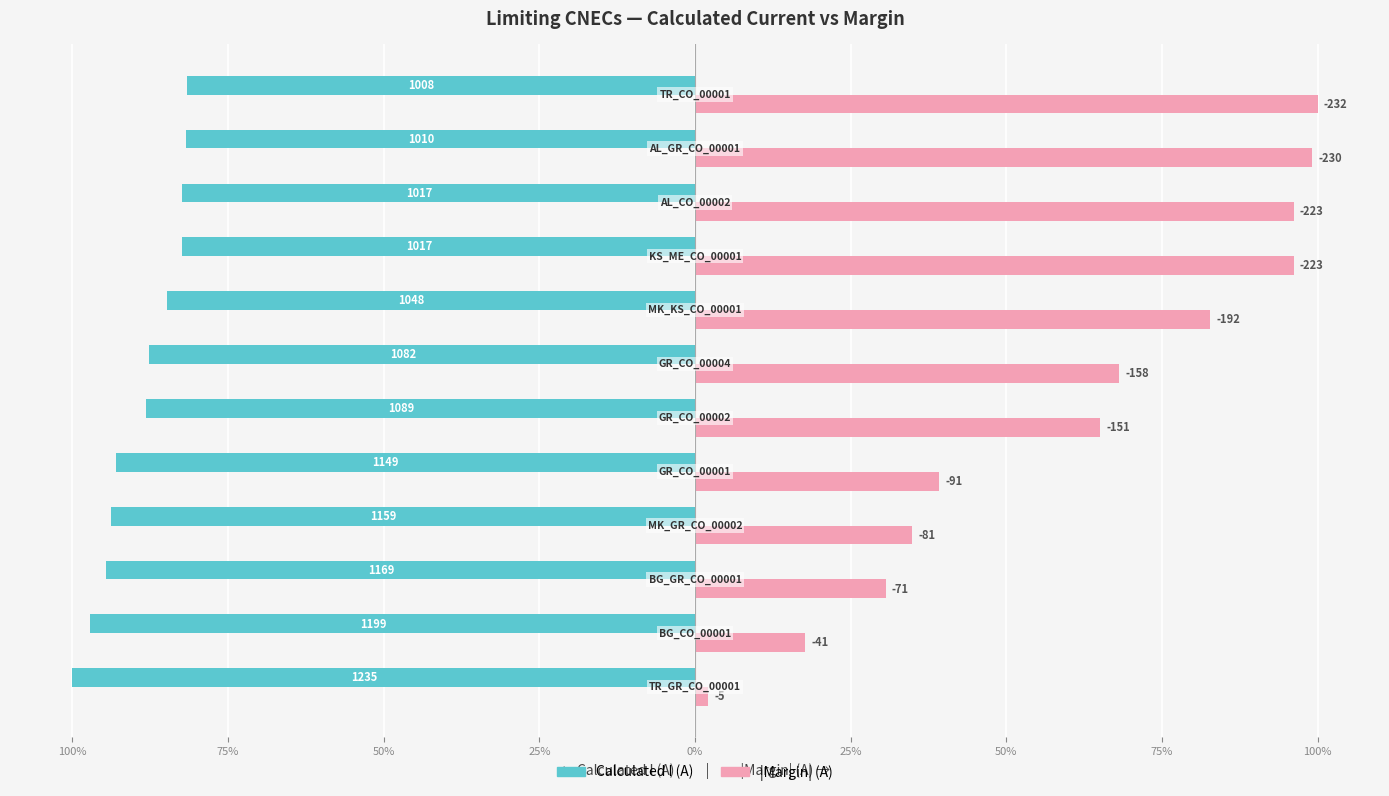

How many groups of bars are there?

12